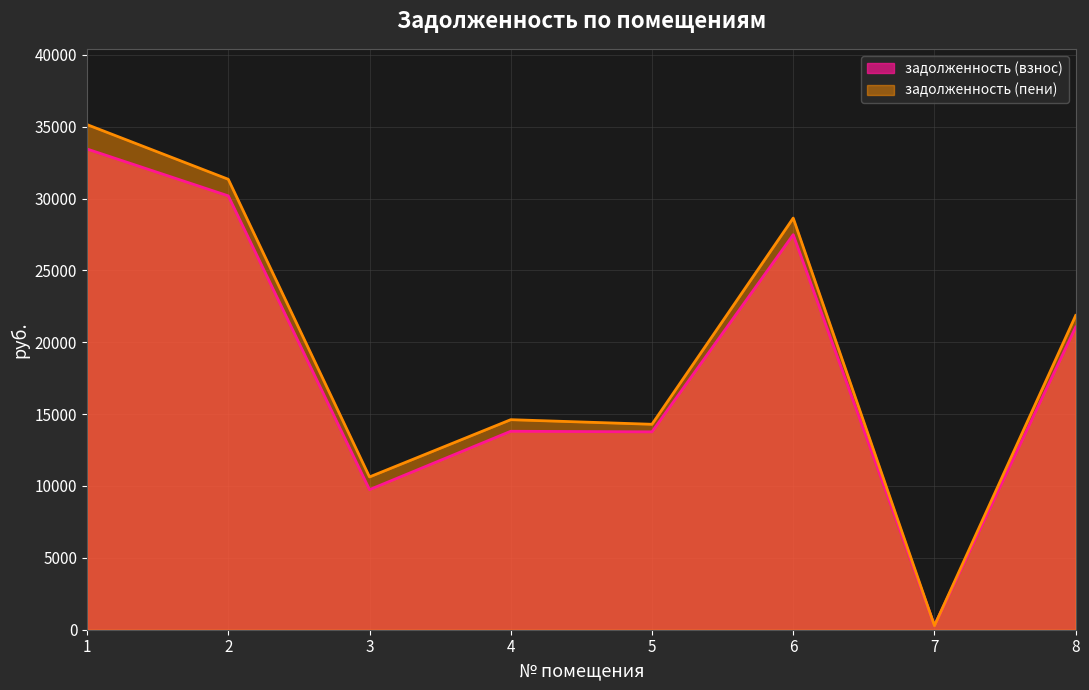

True or false: задолженность (взнос) has more than 1 interior local peaks.

True